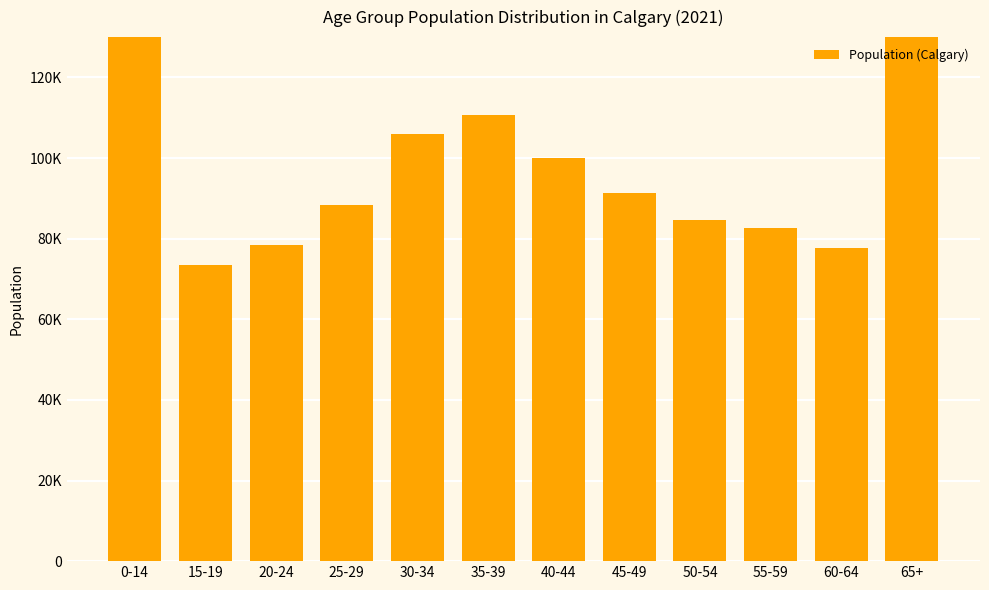

At which label is the value closest to 154672?

65+